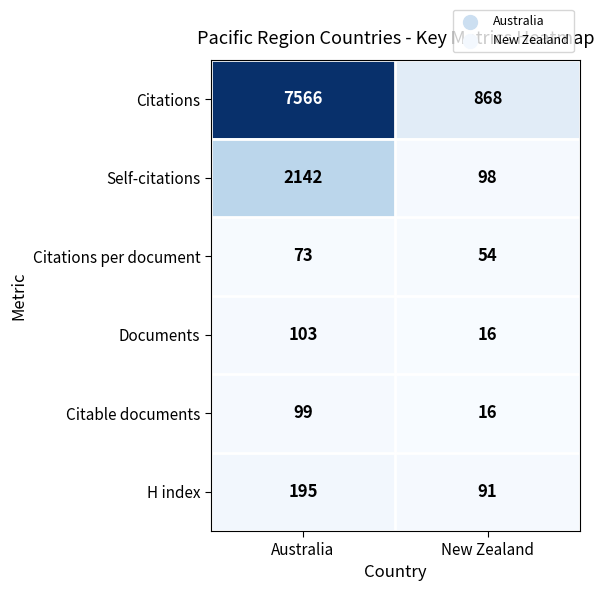

Which series has the largest range (max minus min)?

Citations